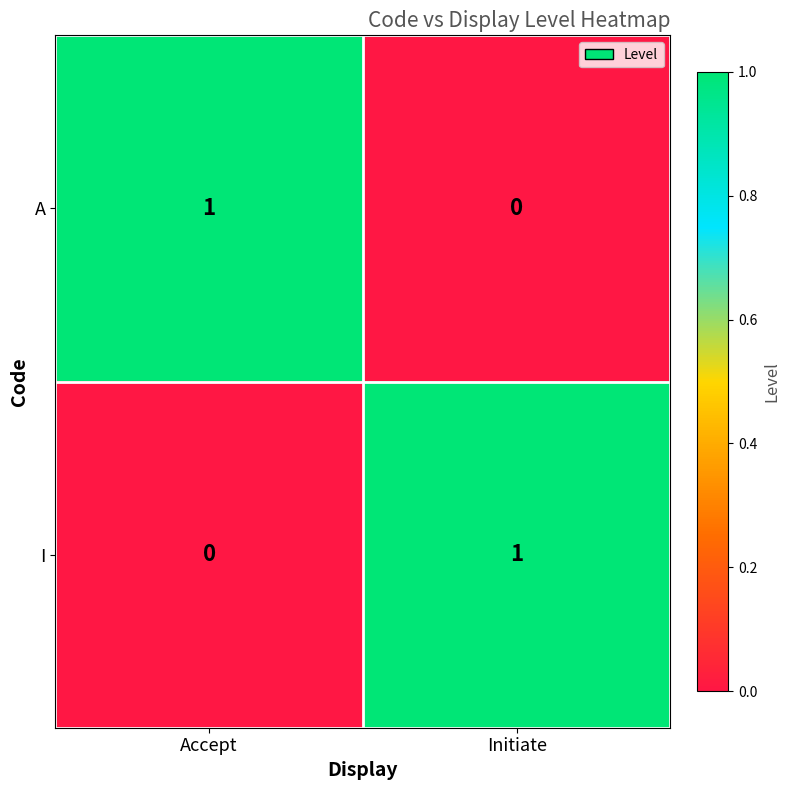

List the labels in order of I value, smallest first.

Accept, Initiate